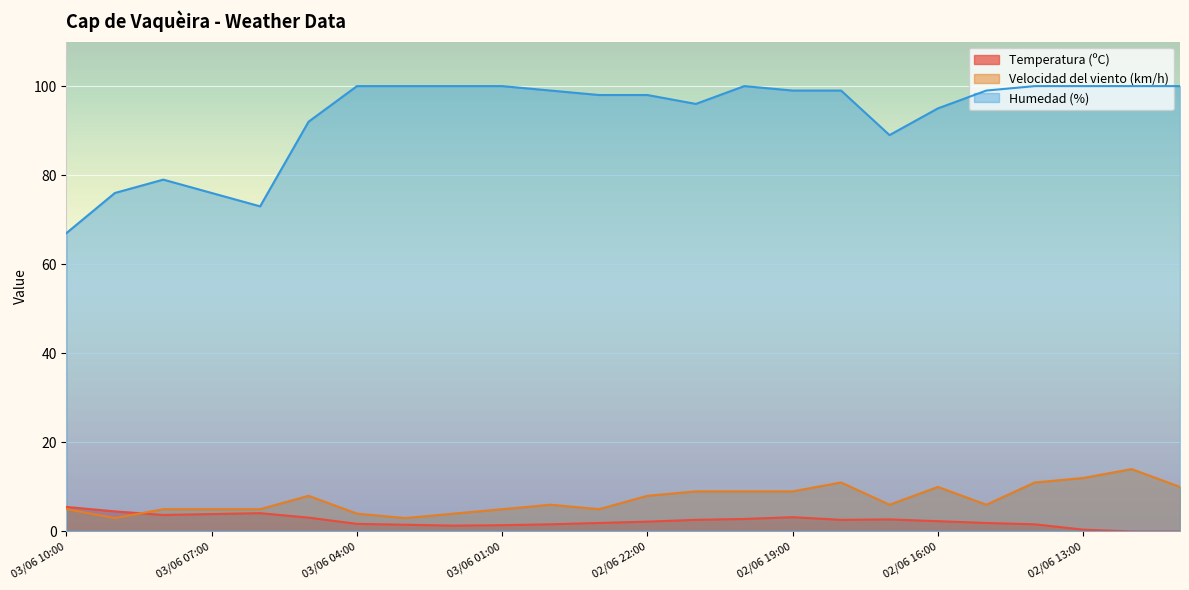

Reading left to right, extract all data points from this chart.

Temperatura (ºC): 03/06 10:00=5.5	03/06 09:00=4.5	03/06 08:00=3.7	03/06 07:00=3.9	03/06 06:00=4.1	03/06 05:00=3.1	03/06 04:00=1.7	03/06 03:00=1.5	03/06 02:00=1.3	03/06 01:00=1.4	03/06 00:00=1.6	02/06 23:00=1.9	02/06 22:00=2.2	02/06 21:00=2.6	02/06 20:00=2.8	02/06 19:00=3.2	02/06 18:00=2.6	02/06 17:00=2.7	02/06 16:00=2.3	02/06 15:00=1.9	02/06 14:00=1.6	02/06 13:00=0.4	02/06 12:00=0.0	02/06 11:00=0.0
Velocidad del viento (km/h): 03/06 10:00=5.0	03/06 09:00=3.0	03/06 08:00=5.0	03/06 07:00=5.0	03/06 06:00=5.0	03/06 05:00=8.0	03/06 04:00=4.0	03/06 03:00=3.0	03/06 02:00=4.0	03/06 01:00=5.0	03/06 00:00=6.0	02/06 23:00=5.0	02/06 22:00=8.0	02/06 21:00=9.0	02/06 20:00=9.0	02/06 19:00=9.0	02/06 18:00=11.0	02/06 17:00=6.0	02/06 16:00=10.0	02/06 15:00=6.0	02/06 14:00=11.0	02/06 13:00=12.0	02/06 12:00=14.0	02/06 11:00=10.0
Humedad (%): 03/06 10:00=67.0	03/06 09:00=76.0	03/06 08:00=79.0	03/06 07:00=76.0	03/06 06:00=73.0	03/06 05:00=92.0	03/06 04:00=100.0	03/06 03:00=100.0	03/06 02:00=100.0	03/06 01:00=100.0	03/06 00:00=99.0	02/06 23:00=98.0	02/06 22:00=98.0	02/06 21:00=96.0	02/06 20:00=100.0	02/06 19:00=99.0	02/06 18:00=99.0	02/06 17:00=89.0	02/06 16:00=95.0	02/06 15:00=99.0	02/06 14:00=100.0	02/06 13:00=100.0	02/06 12:00=100.0	02/06 11:00=100.0